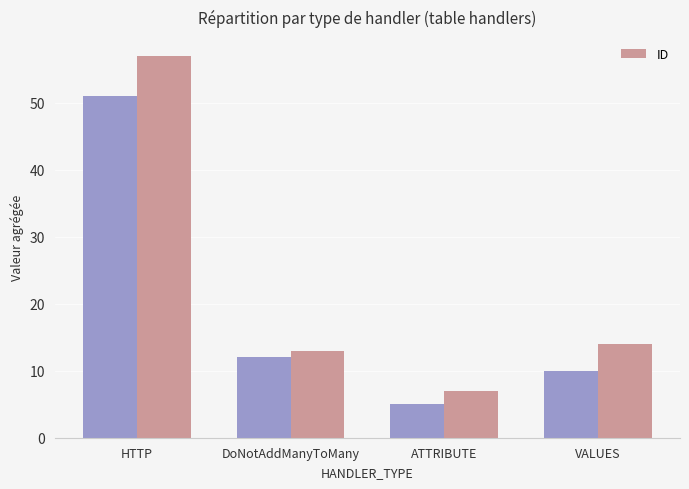

Which label corresponds to the smallest value in the chart?

ATTRIBUTE